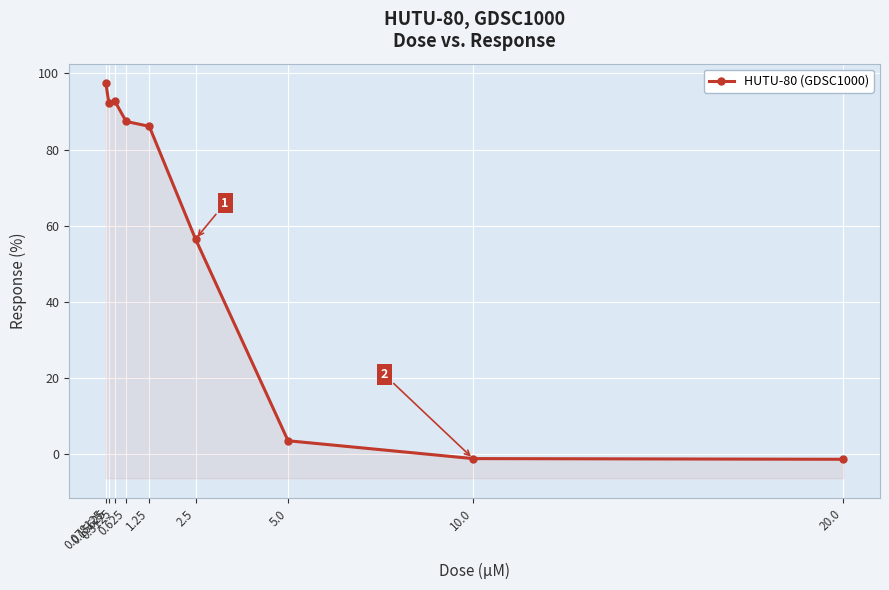

Reading left to right, list all the values displayed in this chart.

0.078125=97.4	0.15625=92.3	0.3125=92.8	0.625=87.4	1.25=86.1	2.5=56.5	5.0=3.5	10.0=-1.2	20.0=-1.3